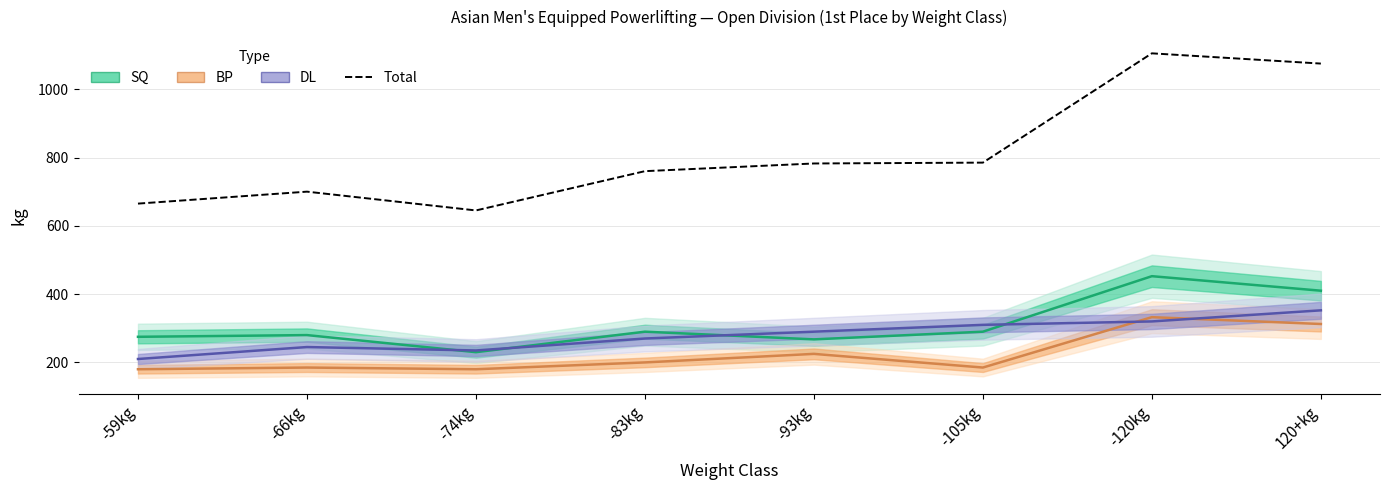

True or false: there are more than 2 points higher than both neighbors.

False